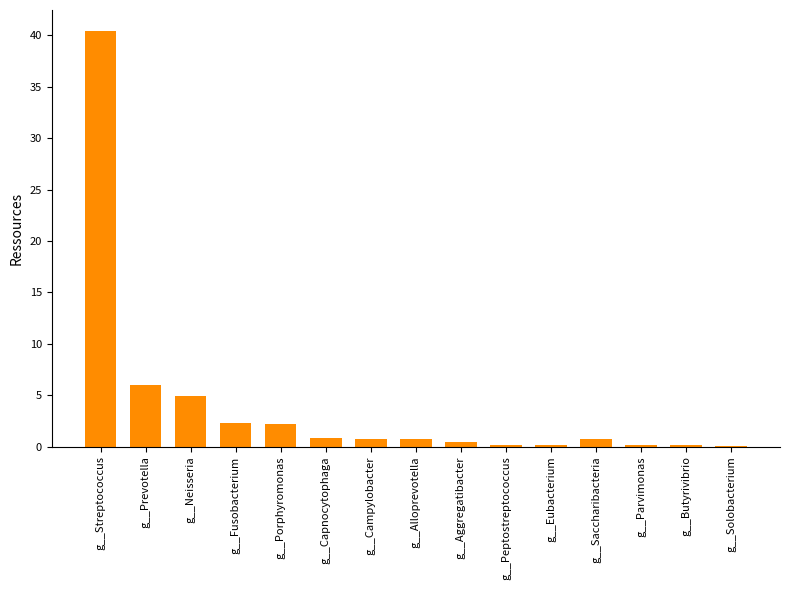

Where is the data nearest to the value 20?

g__Prevotella